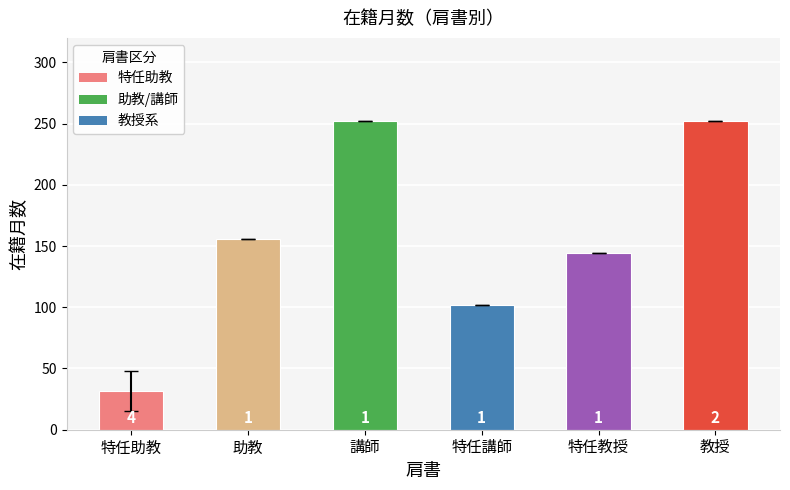

Which category has the highest value across all series?

講師